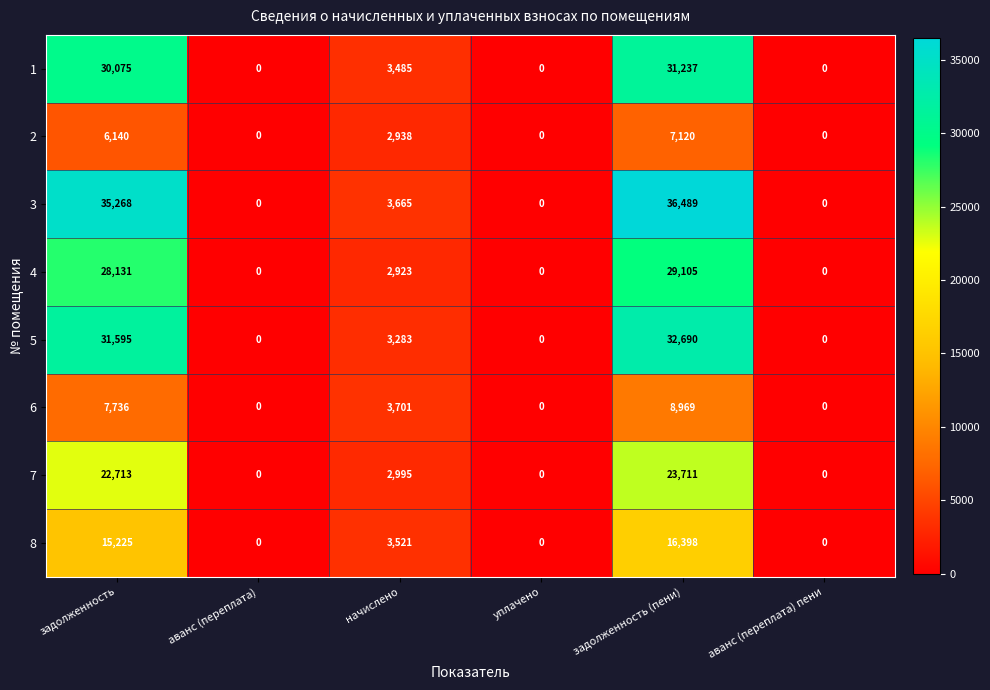

Where is 4 nearest to the value 14552?

начислено